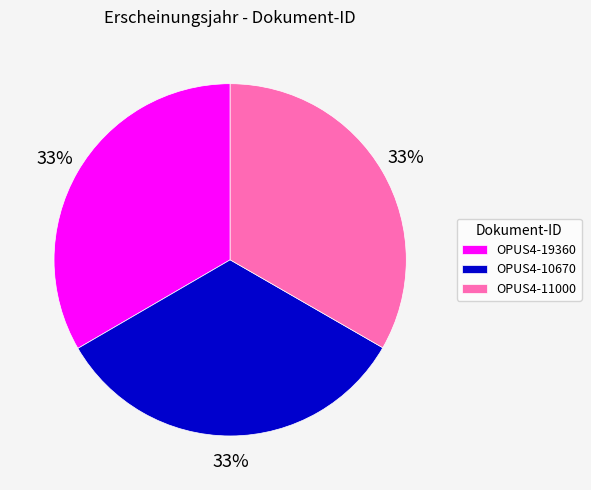

The OPUS4-10670 slice represents 39% of the pie. True or false?

False